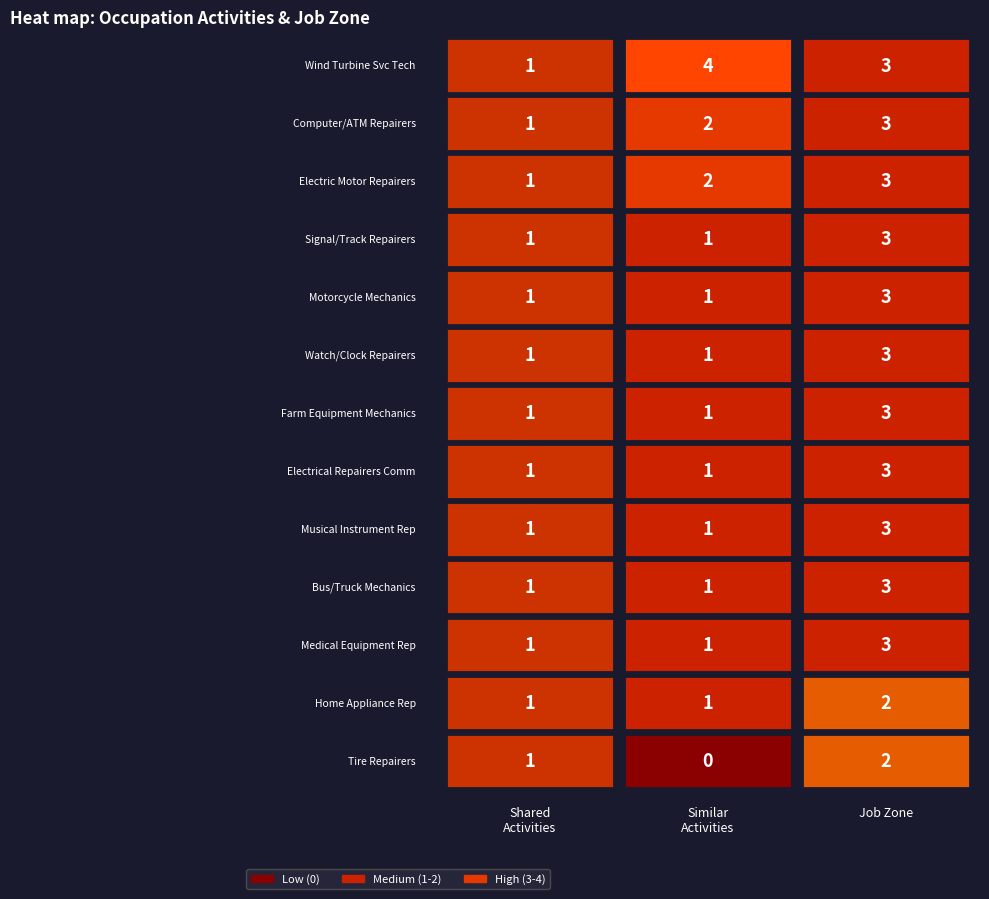

Reading right to left, what are all the values shown in this chart?

shared_activities: 12=1	11=1	10=1	9=1	8=1	7=1	6=1	5=1	4=1	3=1	job_zone=1	similar_activities=1	shared_activities=1
similar_activities: 12=0	11=1	10=1	9=1	8=1	7=1	6=1	5=1	4=1	3=1	job_zone=2	similar_activities=2	shared_activities=4
job_zone: 12=2	11=2	10=3	9=3	8=3	7=3	6=3	5=3	4=3	3=3	job_zone=3	similar_activities=3	shared_activities=3